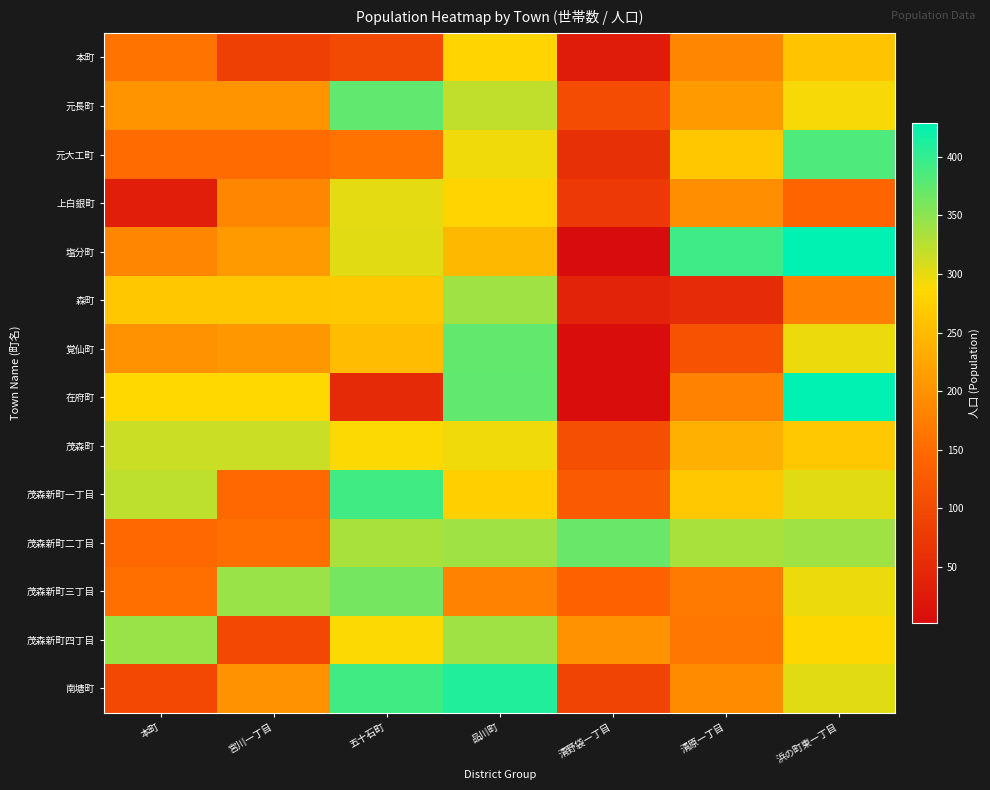

At which category does the chart reach its peak across all series?

浜の町東一丁目